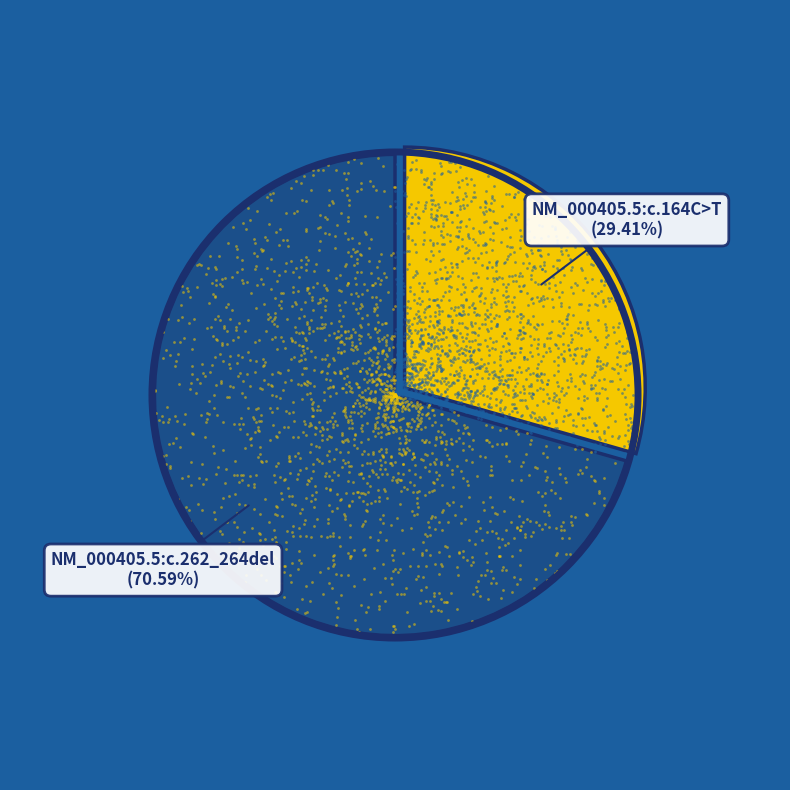

Is it true that NM_000405.5:c.262_264del is 71% of the pie?

True